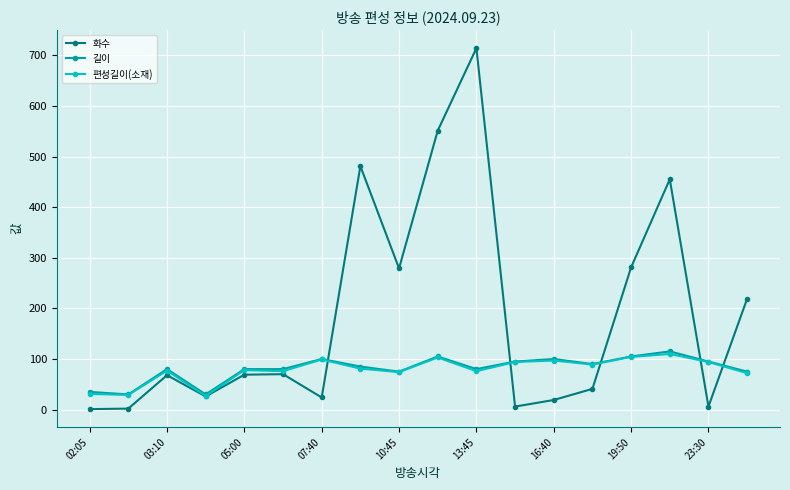

What is the difference between the maximum and second lowest values in the 화수 series?

712